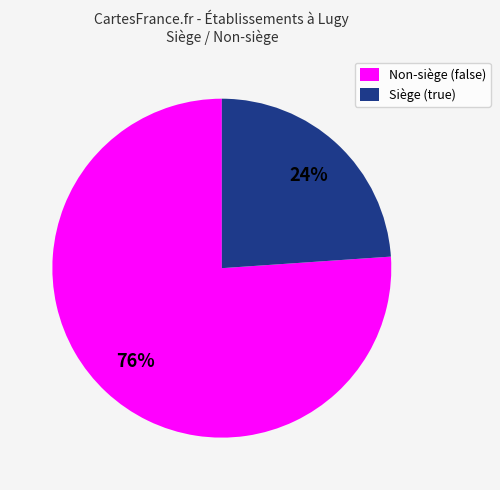

Rank the categories by value from highest to lowest.

Non-siège (false), Siège (true)